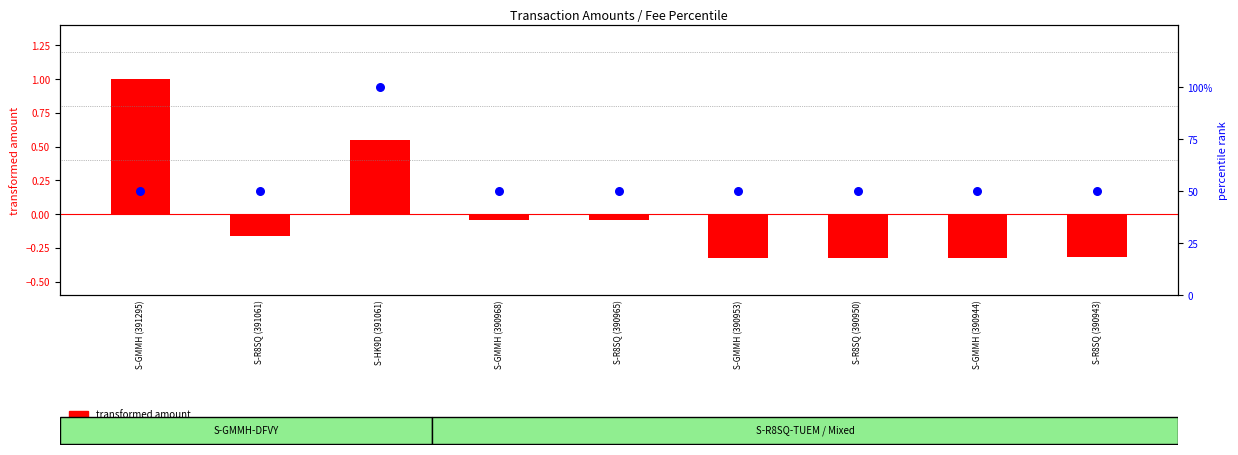

What are all the series names shown in the legend?

transformed amount, percentile rank within the sample